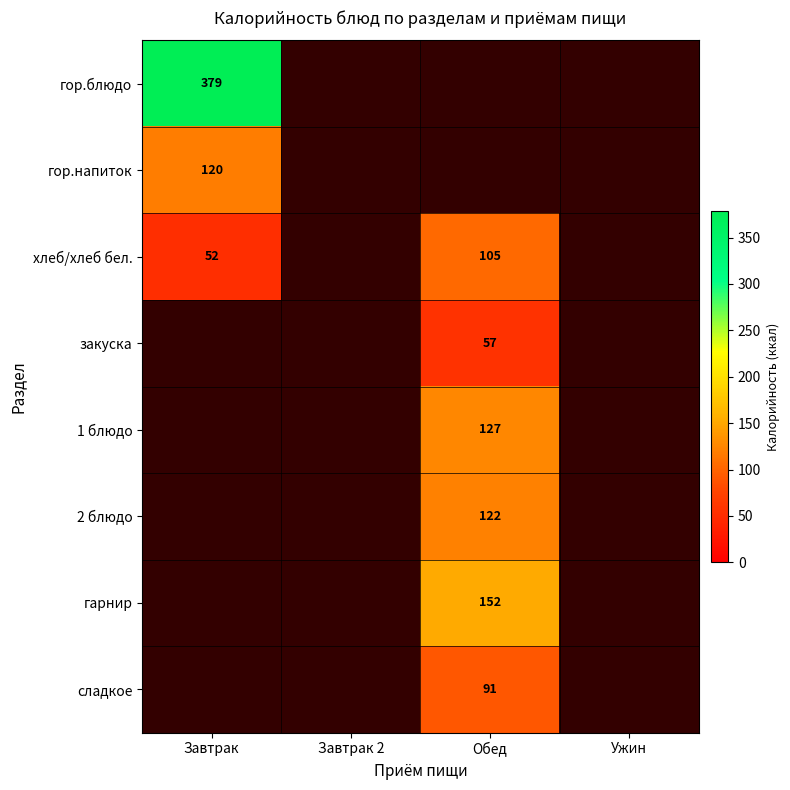

True or false: гор.блюдо has a value of 148 at Завтрак.

False